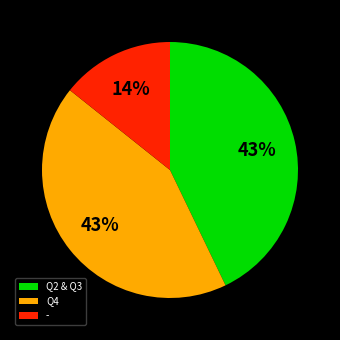

Is there any slice that represents more than half of the pie?

No